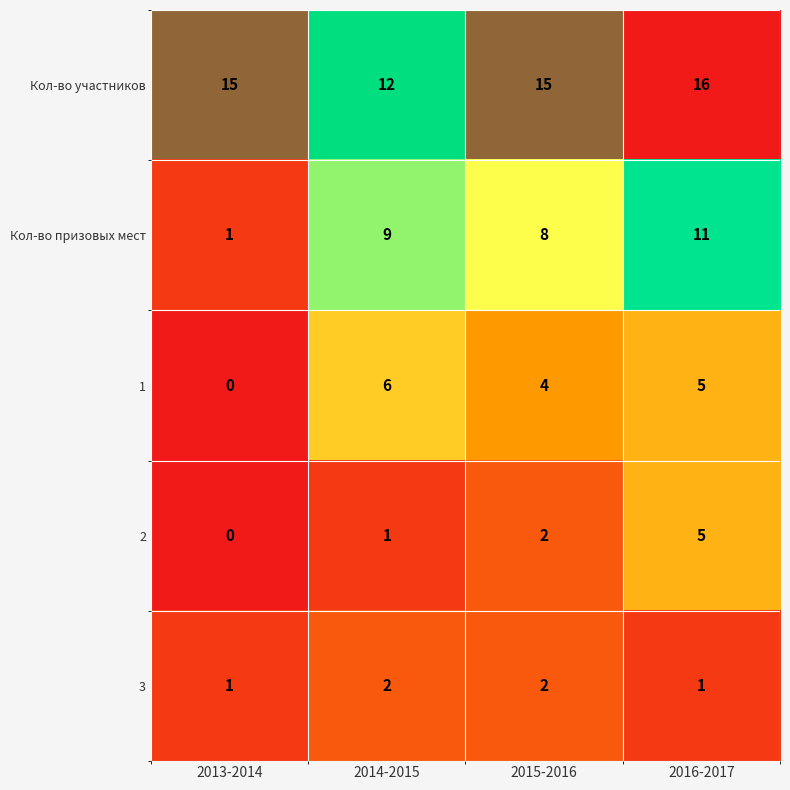

Reading left to right, extract all data points from this chart.

Кол-во участников: 15	12	15	16
Кол-во призовых мест: 1	9	8	11
1: 0	6	4	5
2: 0	1	2	5
3: 1	2	2	1